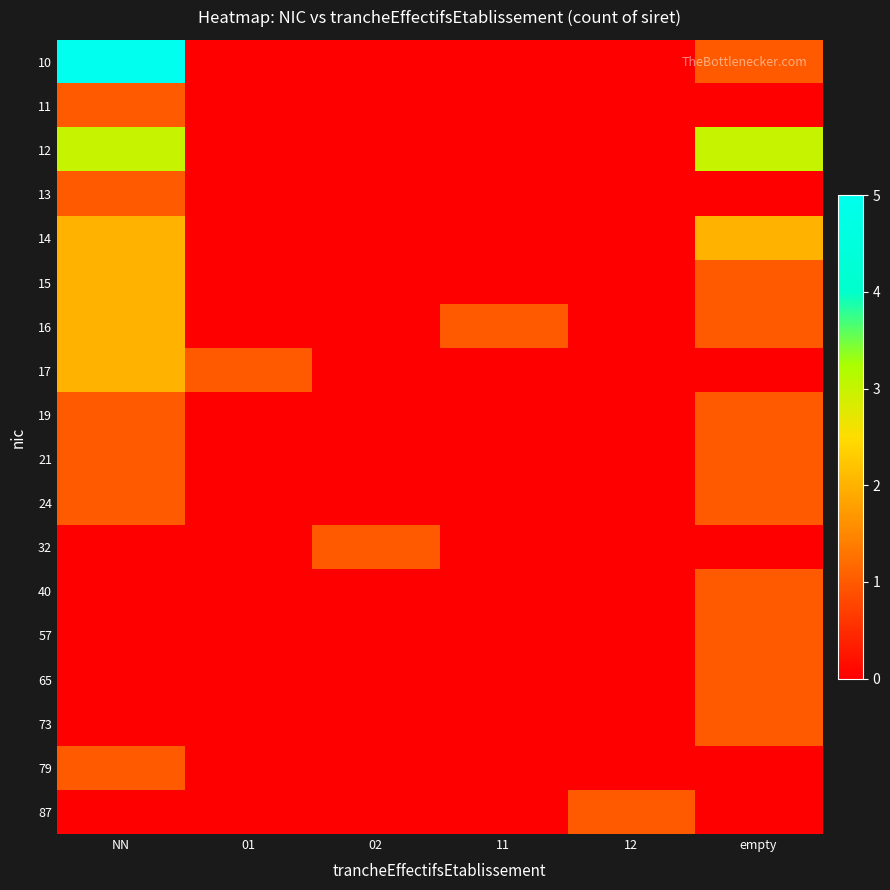

What is the spread (max minus min) of values at NN?

5